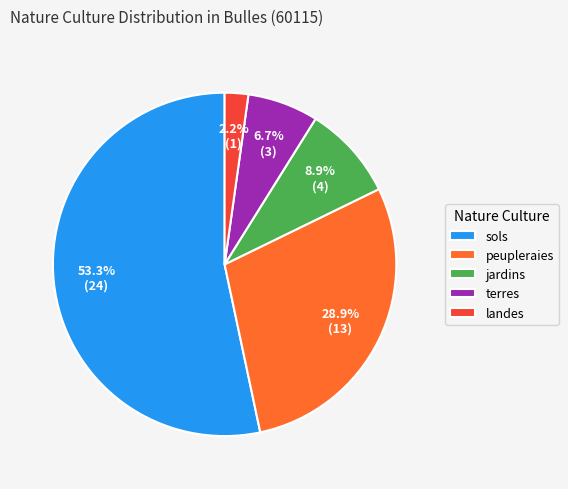

What percentage is the landes slice, to the nearest percent?

2%